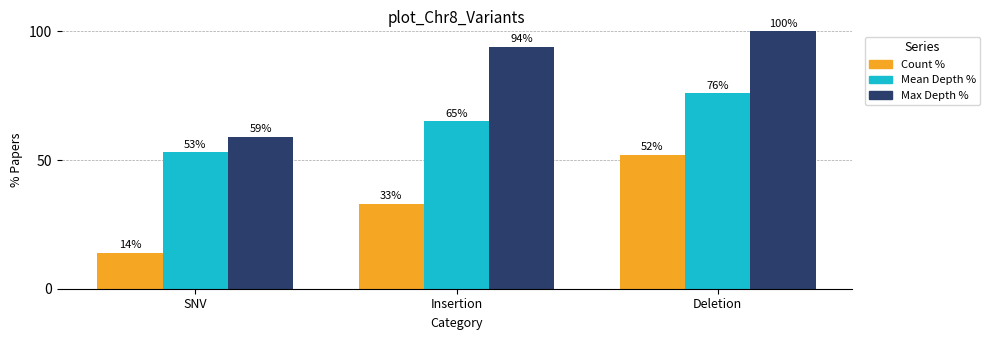

What are all the series names shown in the legend?

Count %, Mean Depth %, Max Depth %